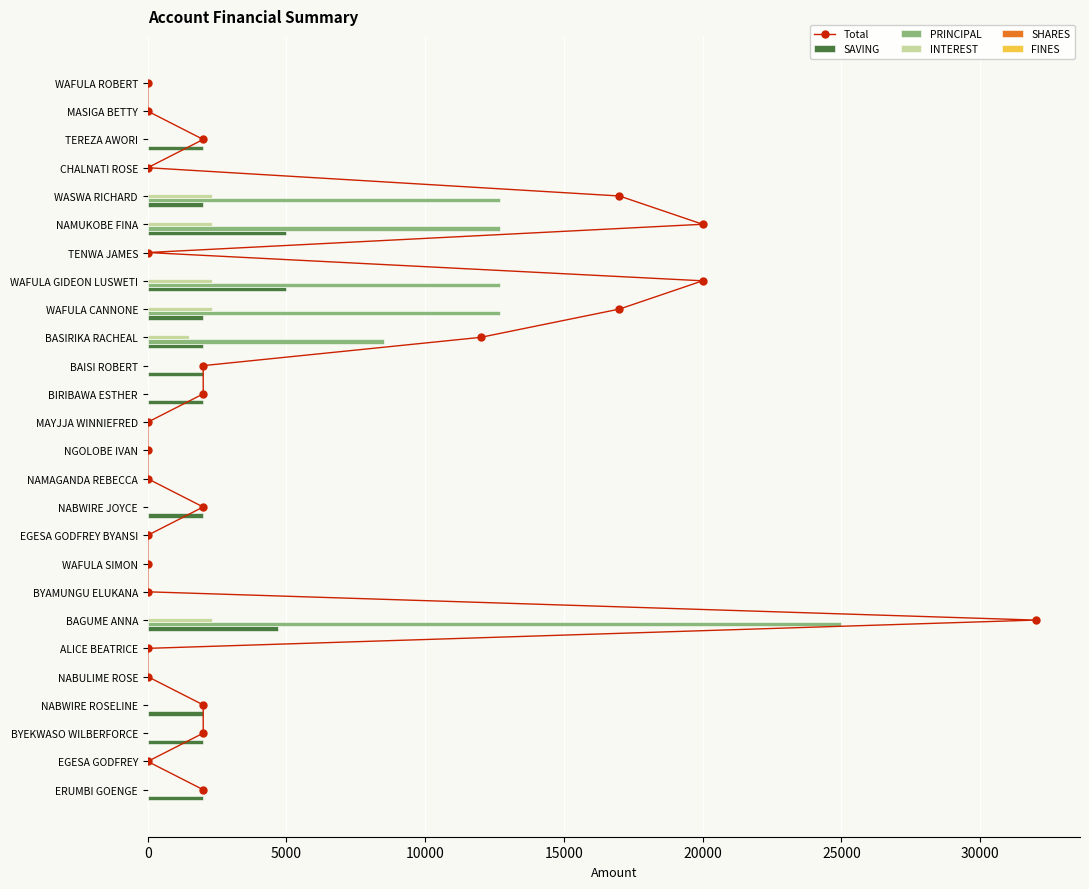

At which label does PRINCIPAL reach its peak?

BAGUME ANNA